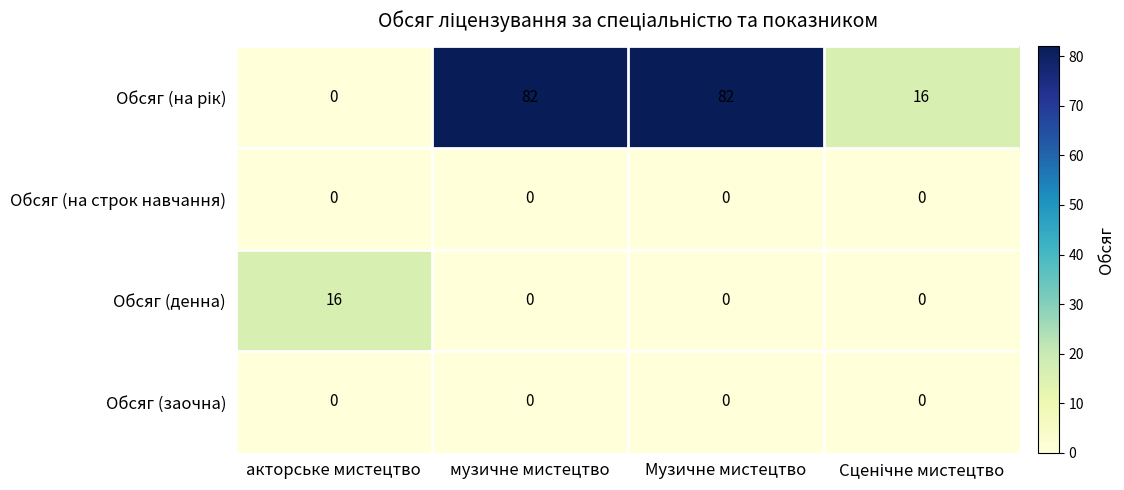

Is it true that Обсяг (на строк навчання) equals 0 at акторське мистецтво?

True